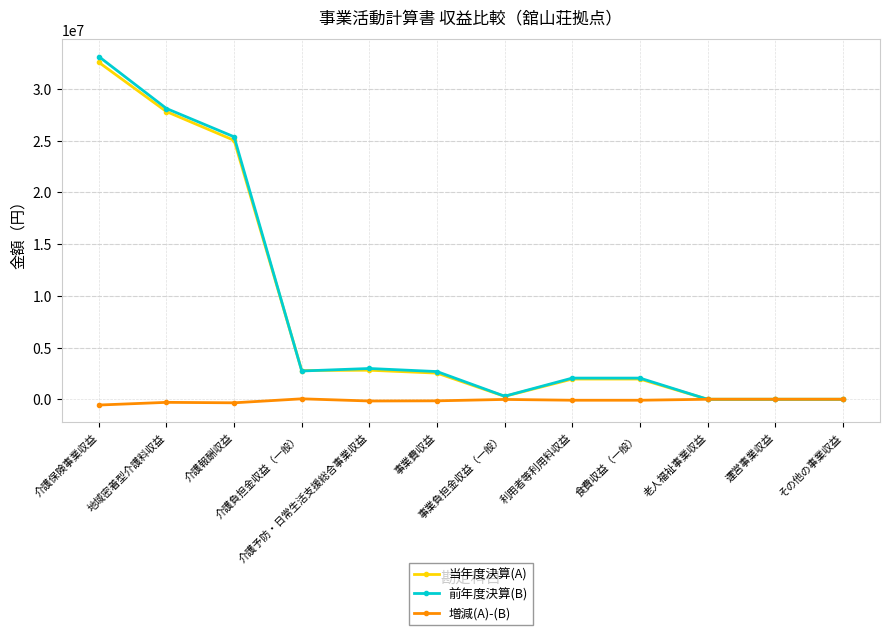

What is the difference between the 増減(A)-(B) values at 介護負担金収益（一般） and 食費収益（一般）?

137423